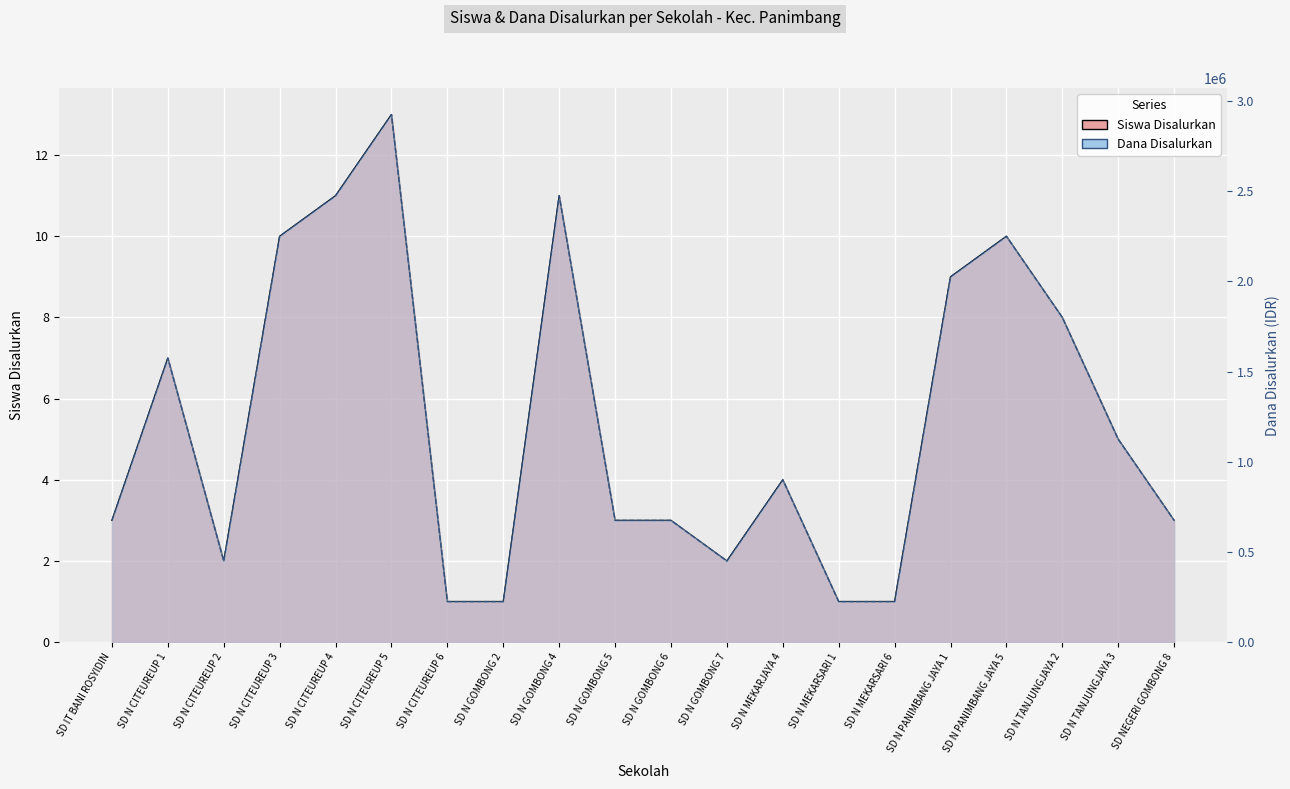

In Siswa Disalurkan, how many points are higher than both neighbors (excluding endpoints)?

5